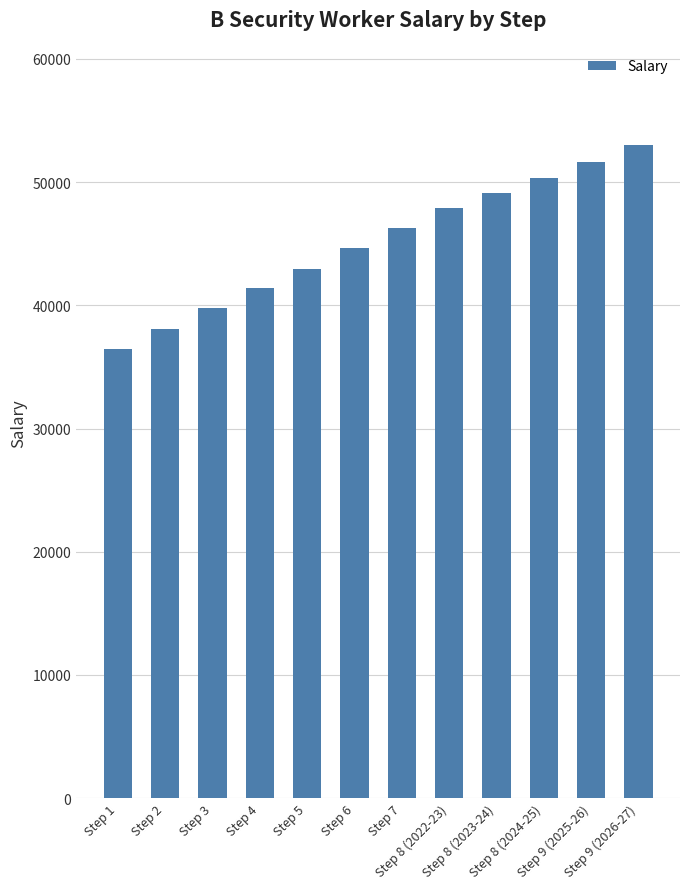

What position from the right is Step 6?

7